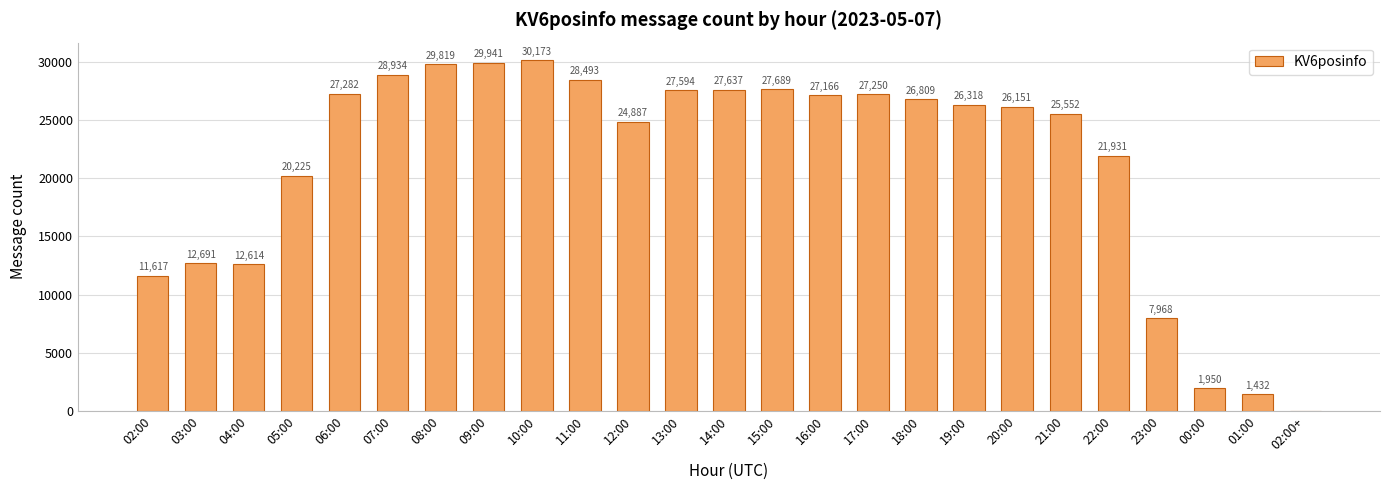

What is the maximum value shown in the chart?

30173